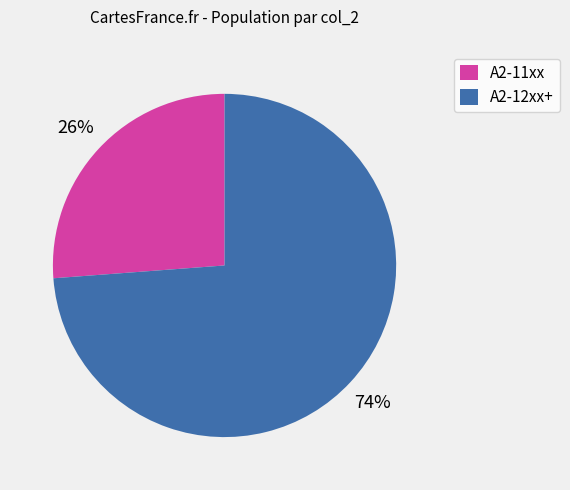

To the nearest percent, what percentage of the pie is A2-11xx?

26%